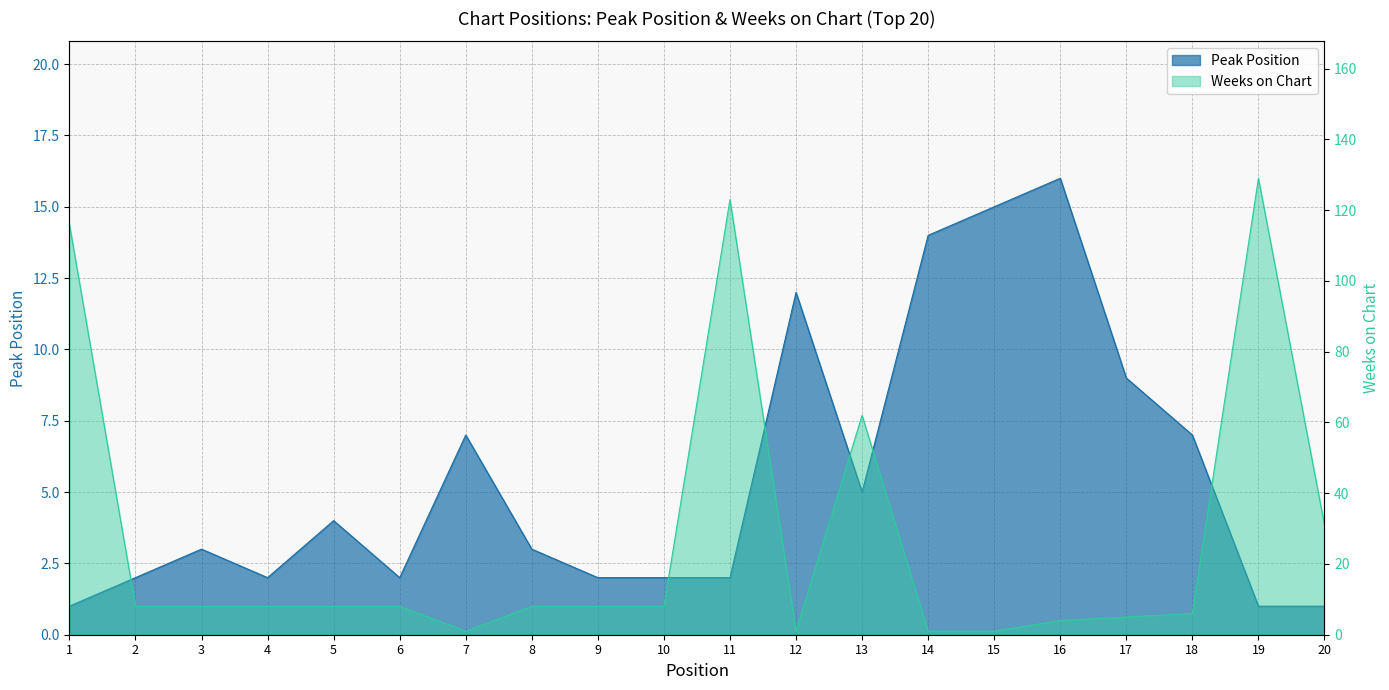

What is the value of the Weeks on Chart point at the 9th from the left?

8